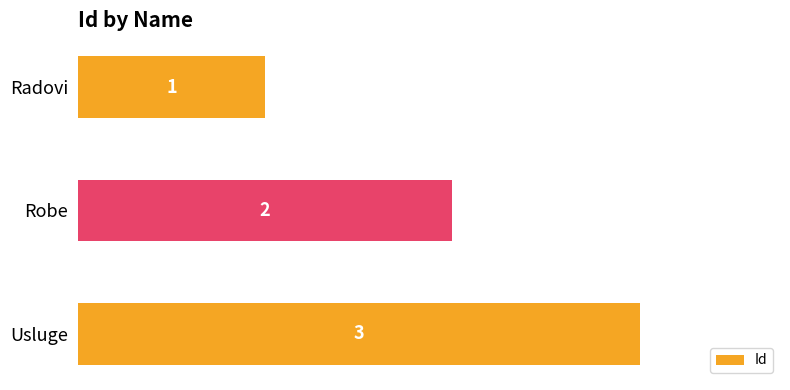

What is the sum of all values?

6